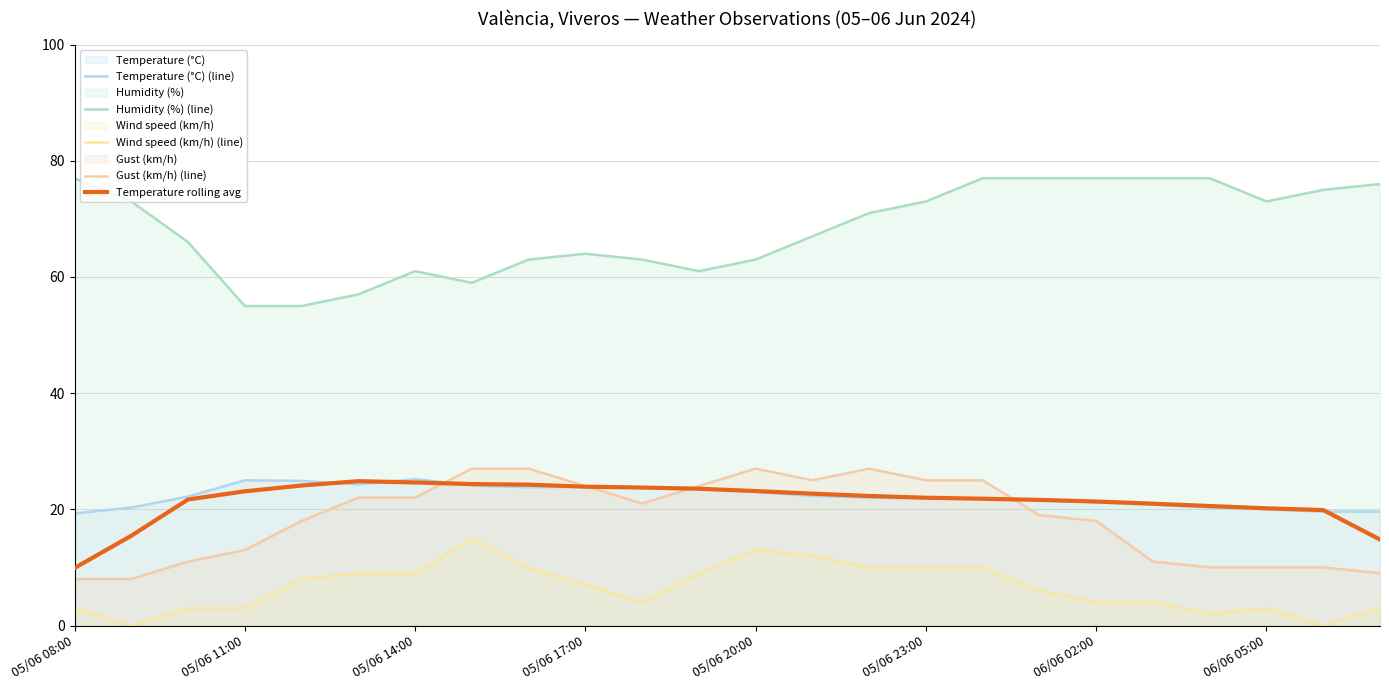

Does the chart display data point markers on the line(s)?

No